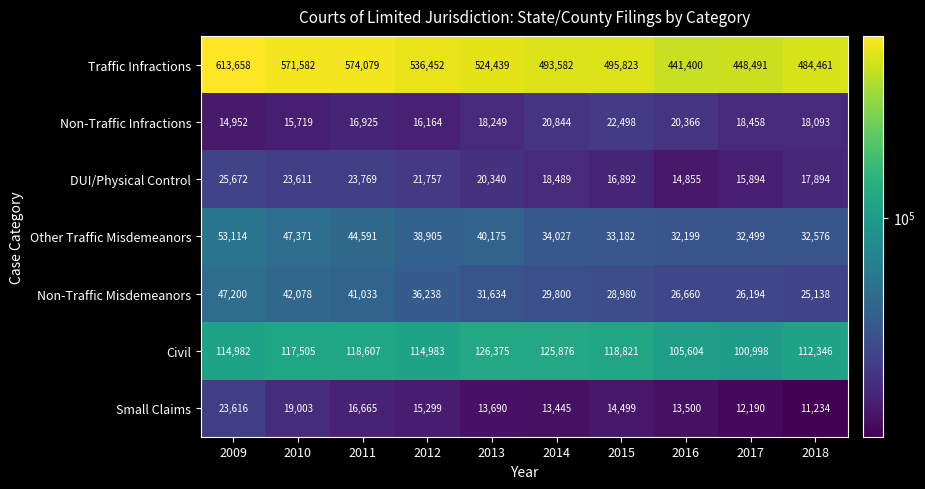

Which series has the widest spread of values?

Traffic Infractions